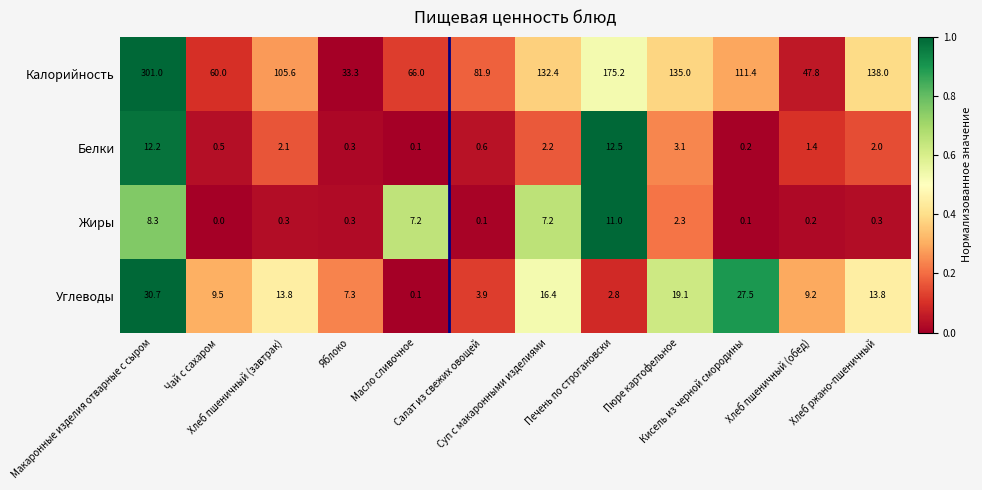

List the series in order of their peak value, highest first.

Калорийность, Углеводы, Белки, Жиры